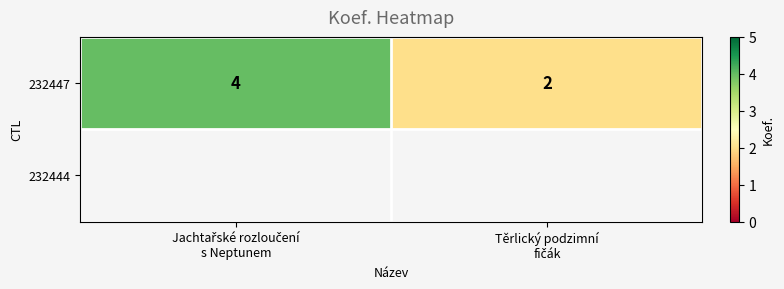

What is the sum of all values?

6